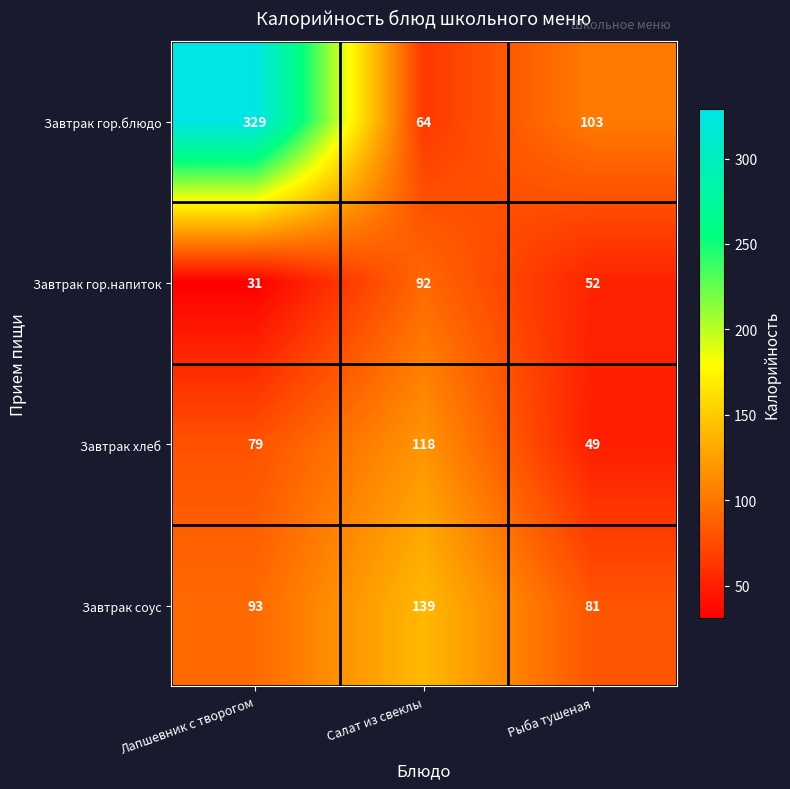

At which label is Завтрак гор.напиток closest to 61?

Рыба тушеная